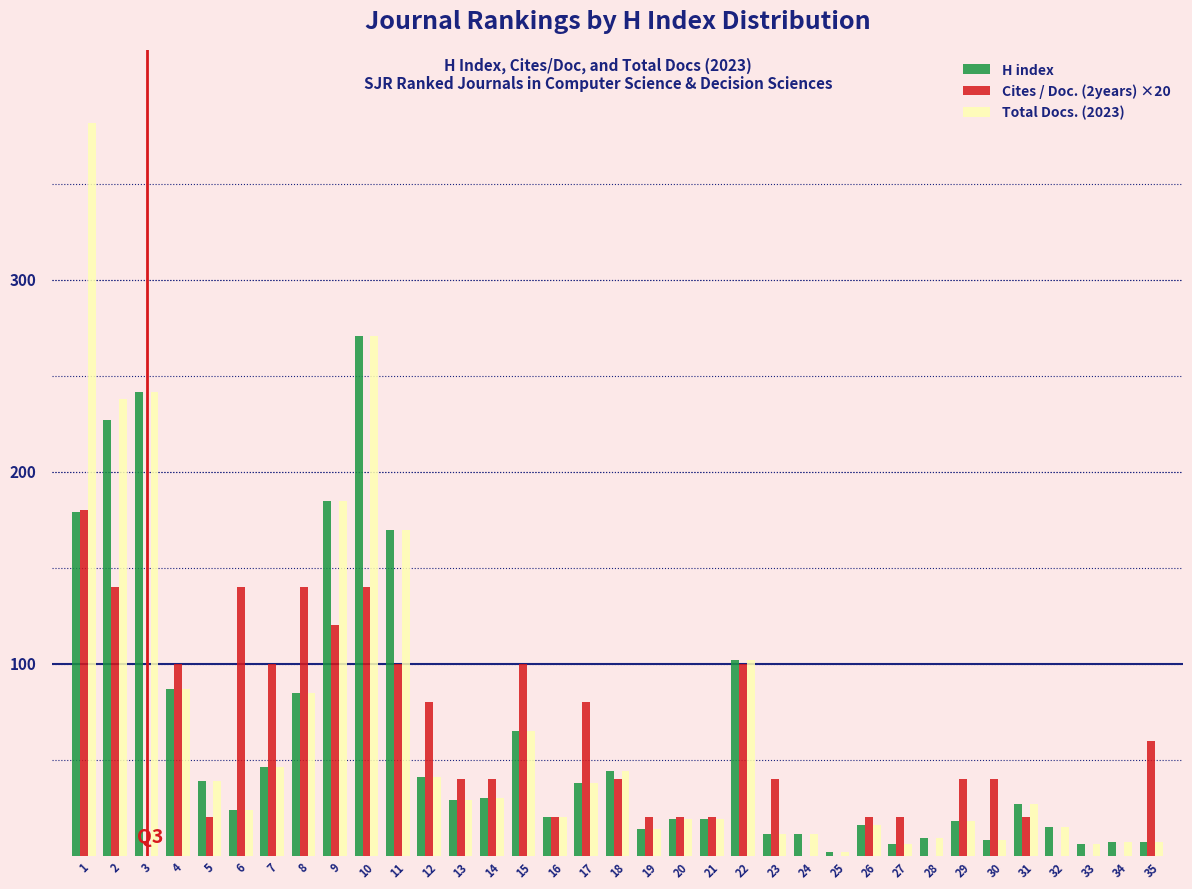

What are all the series names shown in the legend?

H index, Cites / Doc. (2years) ×20, Total Docs. (2023)